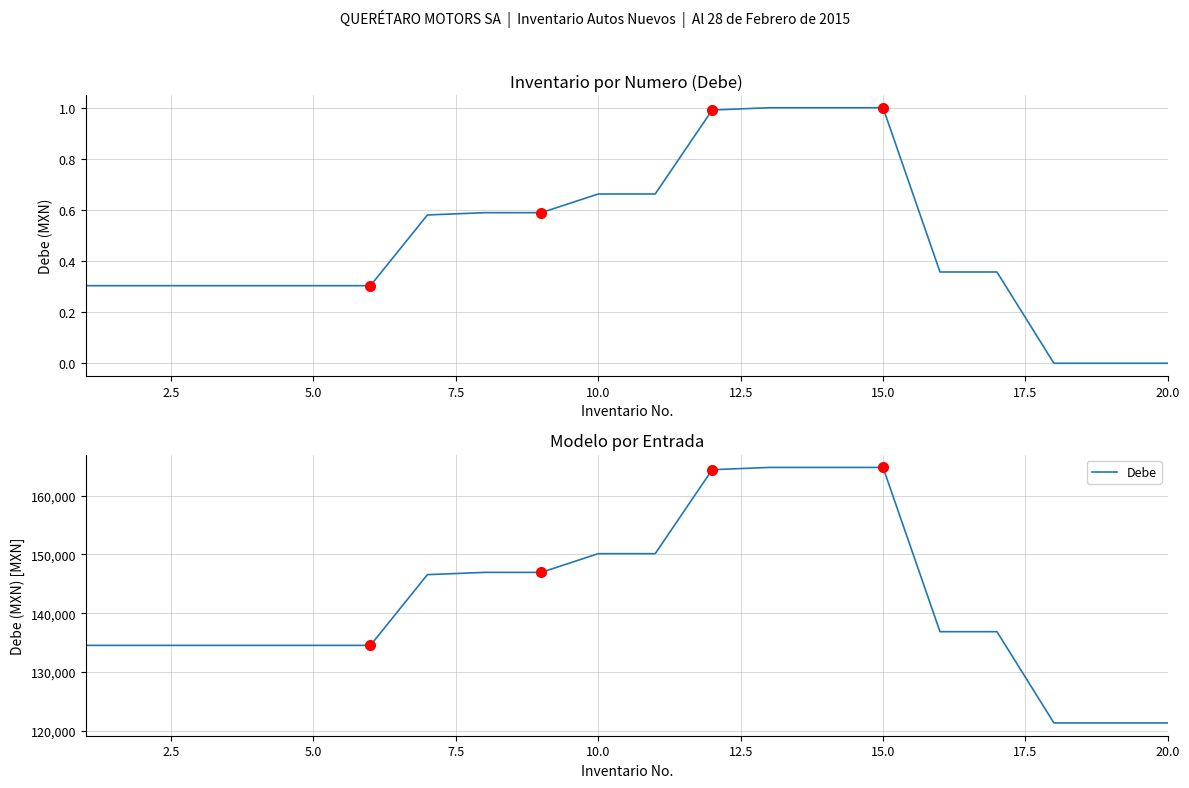

Which series has the largest range (max minus min)?

Debe